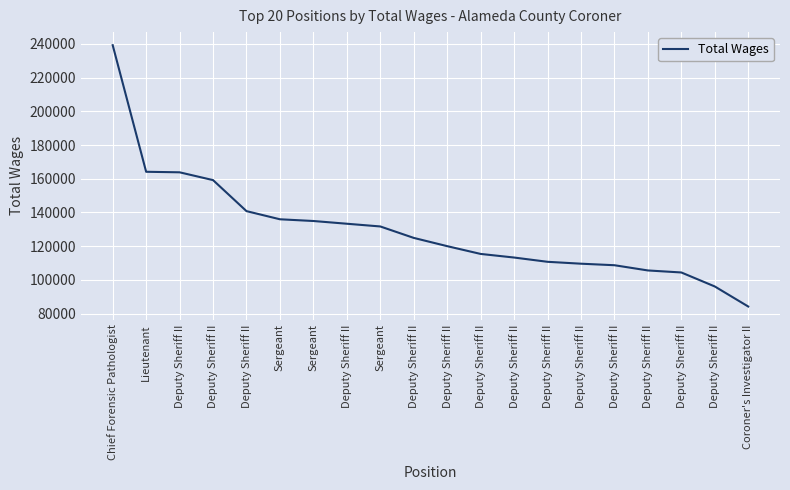

Which has a higher value, Deputy Sheriff II or Deputy Sheriff II?

Deputy Sheriff II